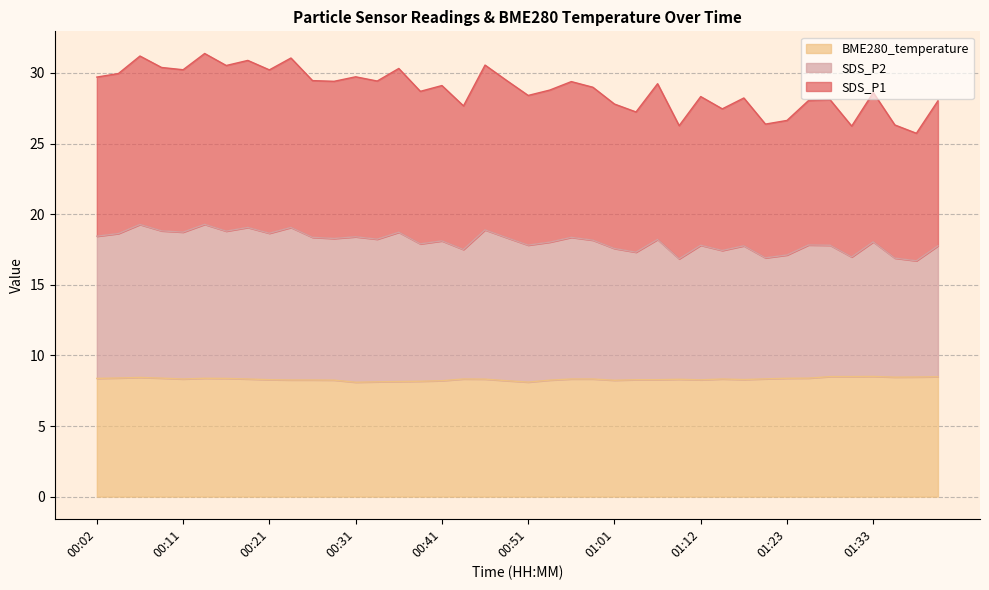

What is the highest value of the BME280_temperature series?

8.5